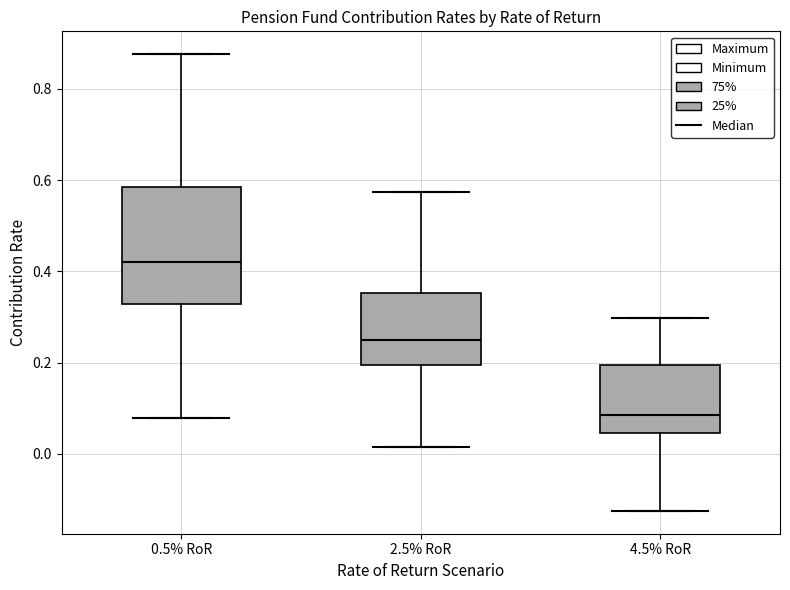

Reading left to right, transcribe this box plot: for each box, give where its median line is, the range the box spans, and where its two whiskers end, as read against the y-axis. The values are not printed on the chart, so give them approximately, as read against the axis.

0.5% RoR: median 0.42, box 0.32 to 0.58, whiskers 0.08 to 0.88
2.5% RoR: median 0.24, box 0.20 to 0.36, whiskers 0.02 to 0.58
4.5% RoR: median 0.08, box 0.04 to 0.20, whiskers -0.12 to 0.30